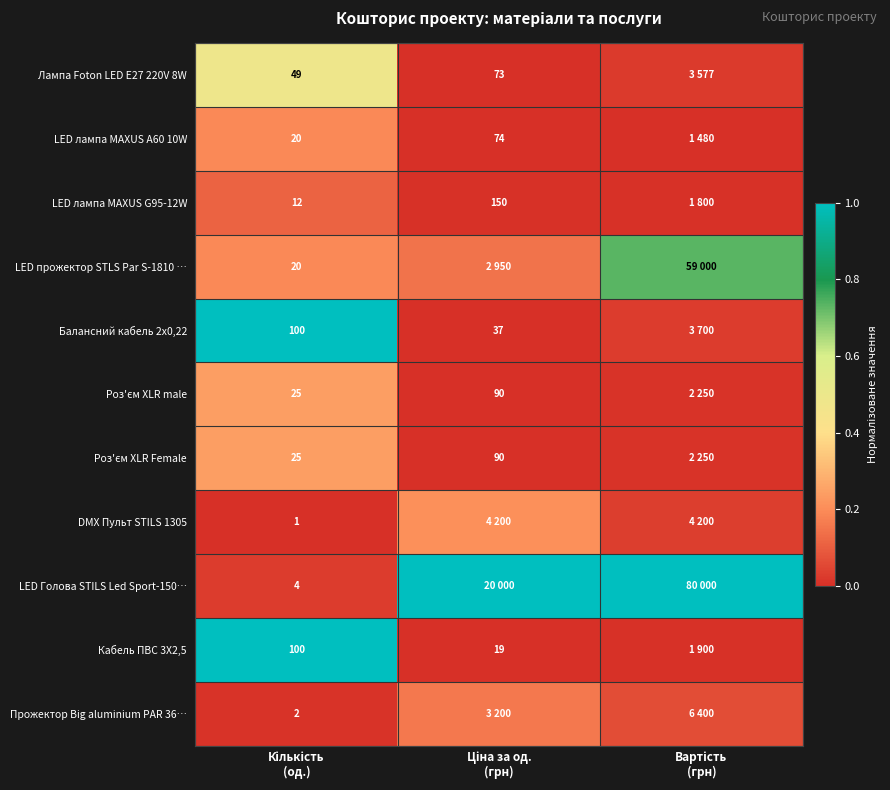

Which has a higher value, Вартість
(грн) or Ціна за од.
(грн)?

Вартість
(грн)